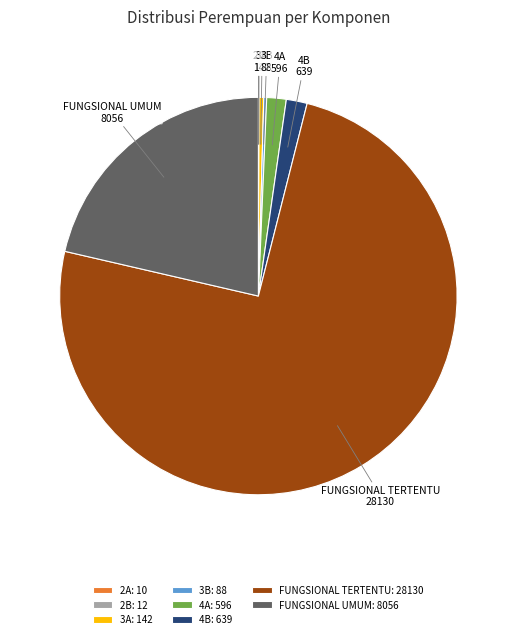

Is it true that 4B is 2% of the pie?

True